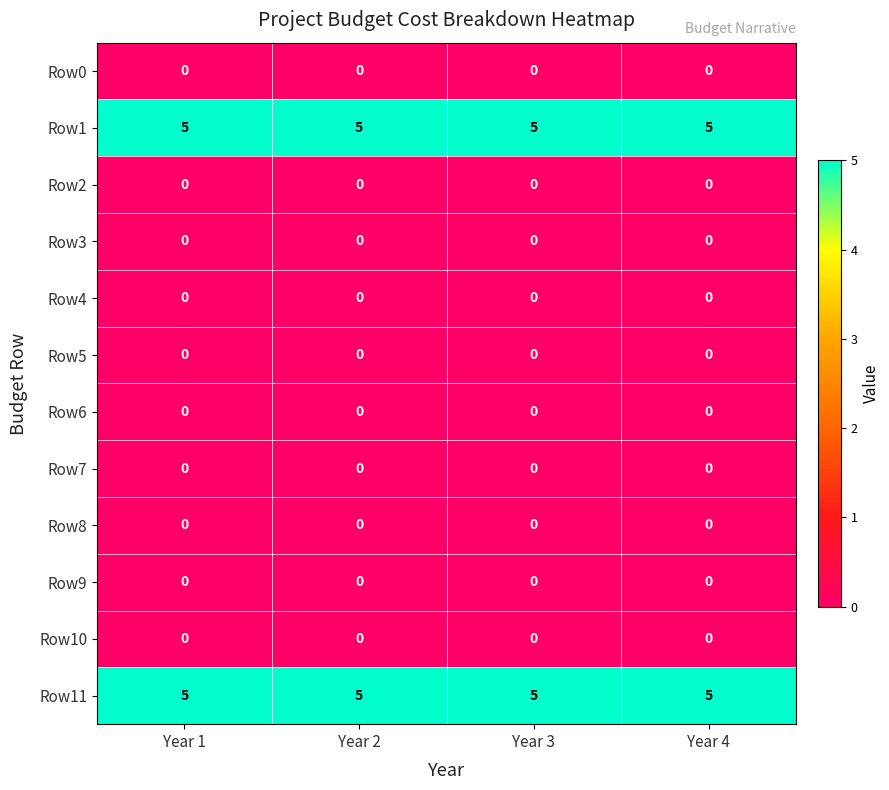

What is the spread (max minus min) of values at Year 4?

5